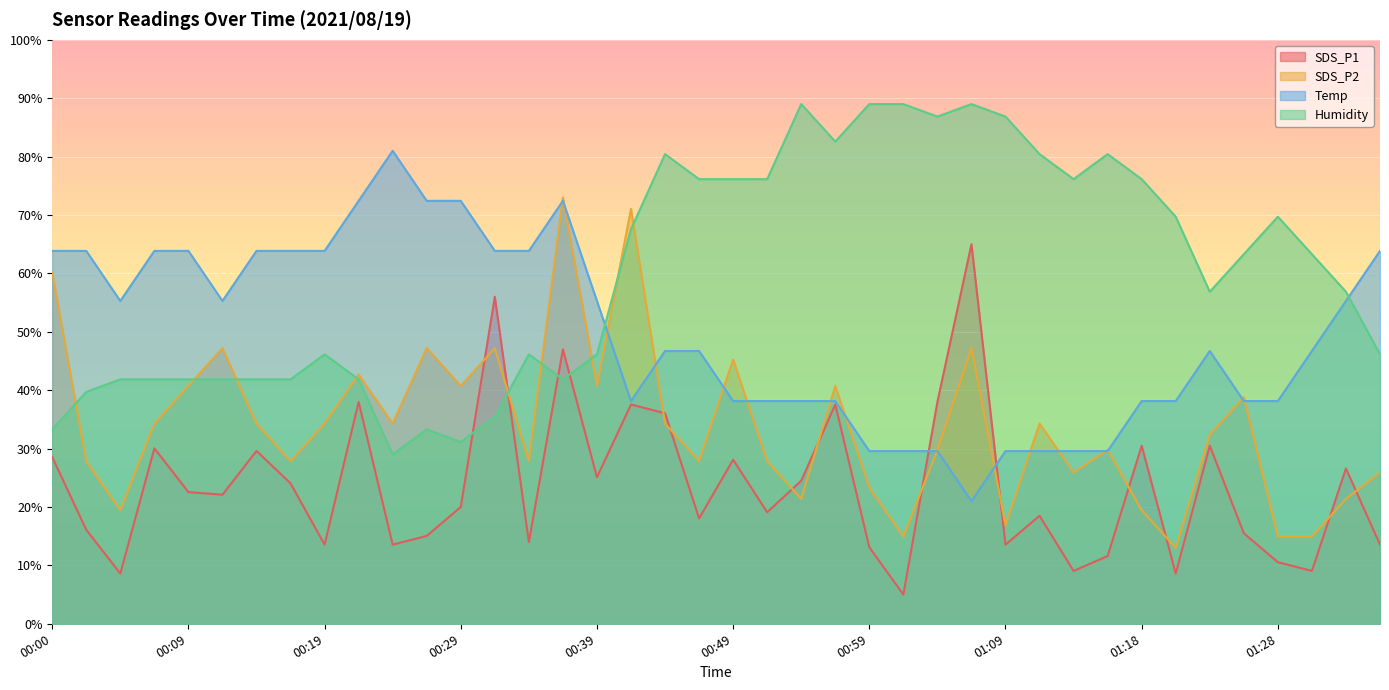

Rank the series by their average value, from lowest to highest.

SDS_P1, SDS_P2, Temp, Humidity